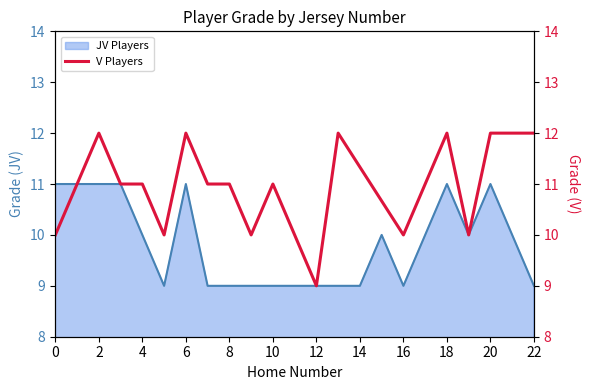

The value at 19 is 6.0. True or false?

False